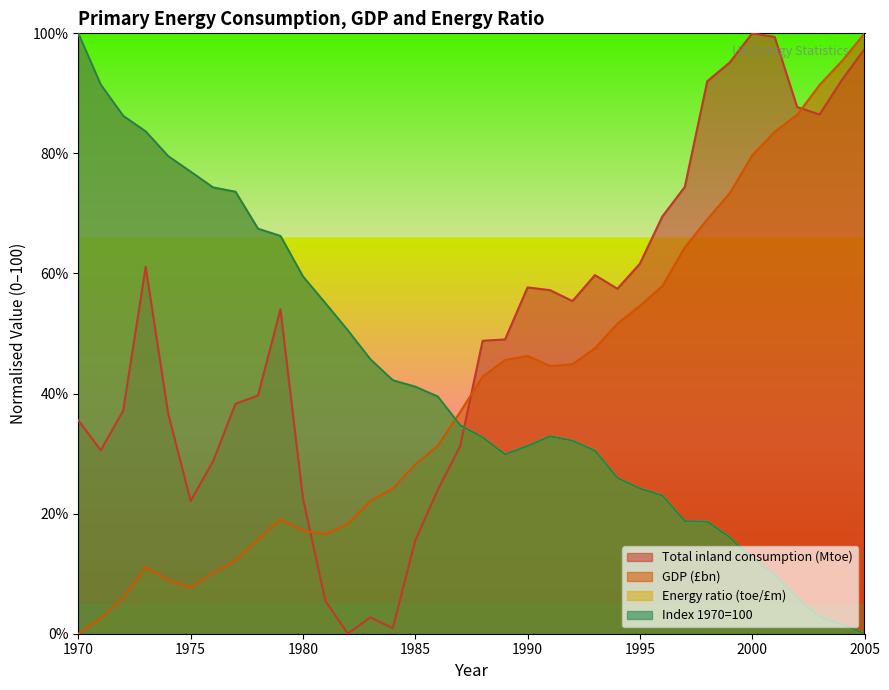

Read the Index 1970=100 value at 1983.

45.7